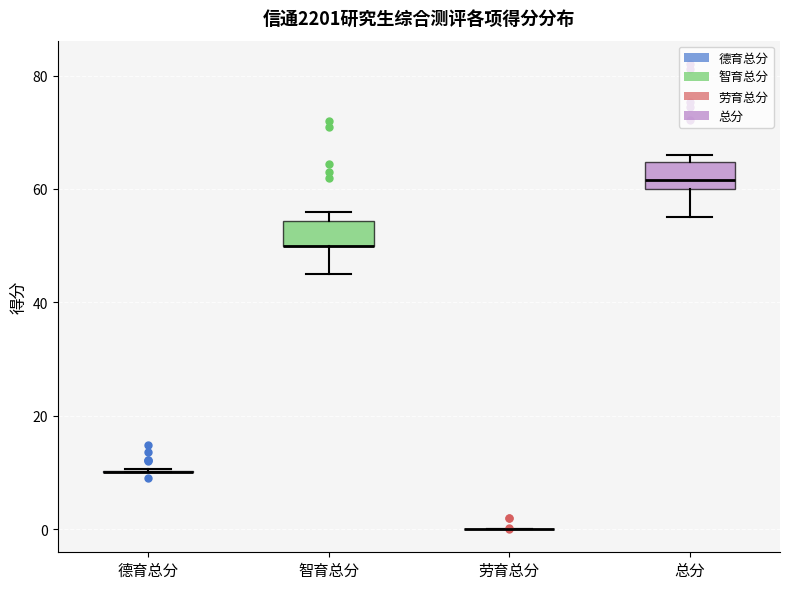

Reading left to right, transcribe this box plot: for each box, give where its median line is, the range the box spans, and where its two whiskers end, as read against the y-axis. The values are not printed on the chart, so give them approximately, as read against the axis.

德育总分: box collapsed to a line at 10, whiskers 10 to 10
智育总分: median 50 (drawn on the box's lower edge), box 50 to 54, whiskers 46 to 56
劳育总分: box collapsed to a line at 0, whiskers 0 to 0
总分: median 62, box 60 to 64, whiskers 56 to 66